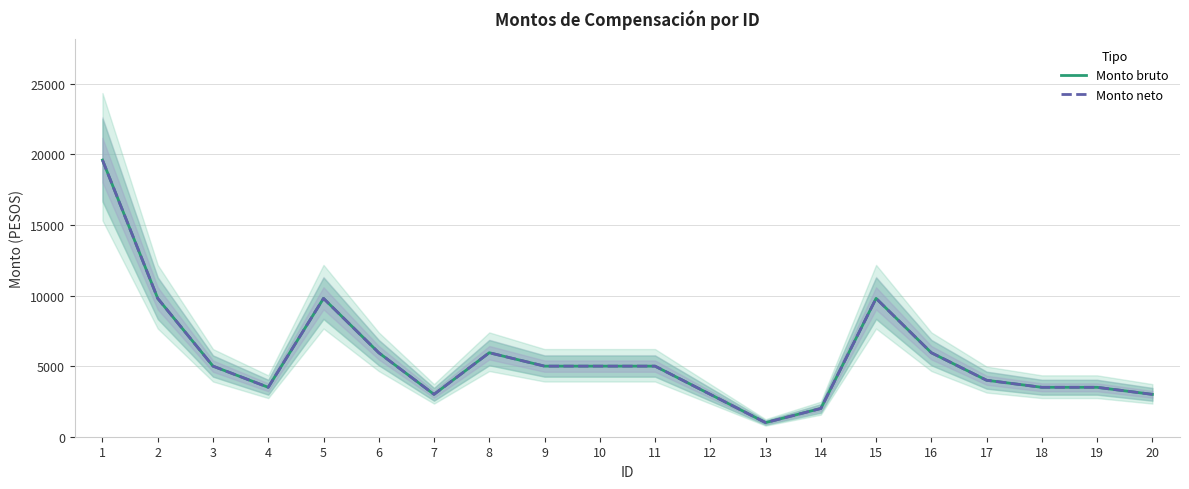

True or false: Monto bruto and Monto neto intersect in this chart.

False